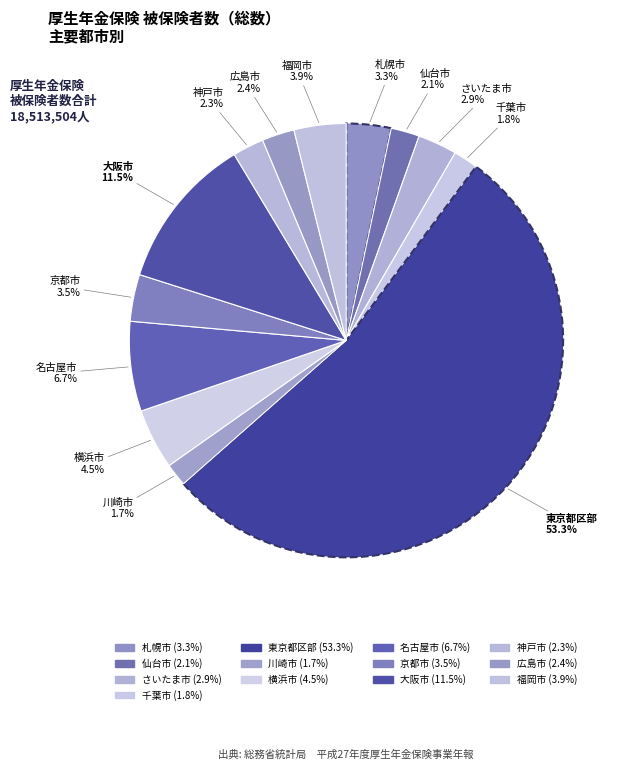

What percentage is the 京都市 slice, to the nearest percent?

3%